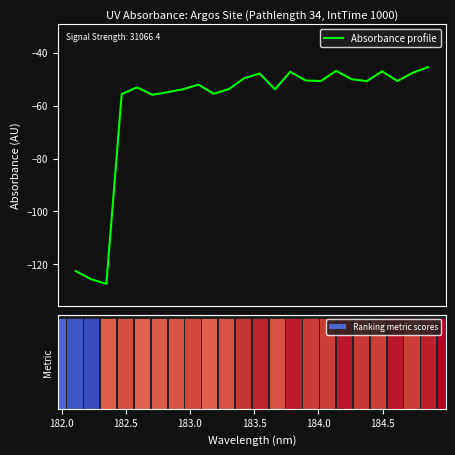

What is the difference between the second highest and minimum values in the Absorbance profile series?

80.6